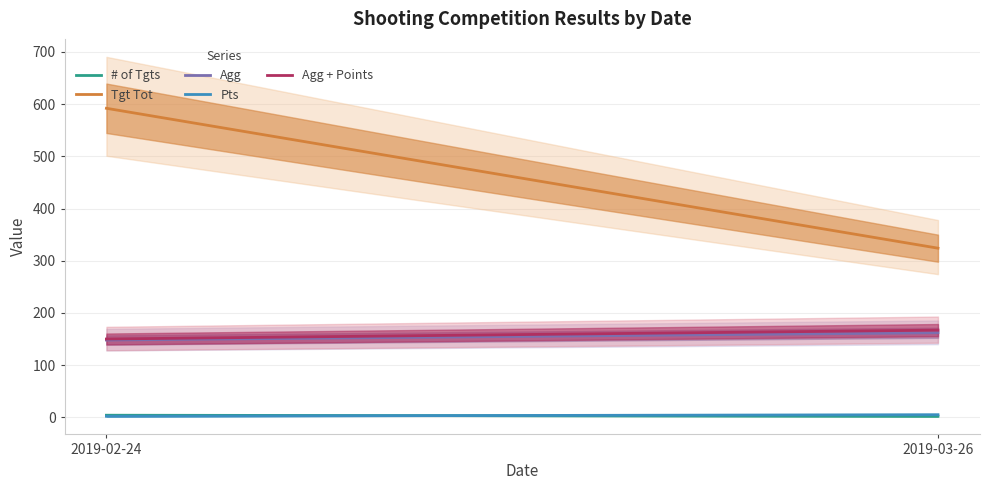

What is the value of the Agg + Points point at the 2nd from the left?

167